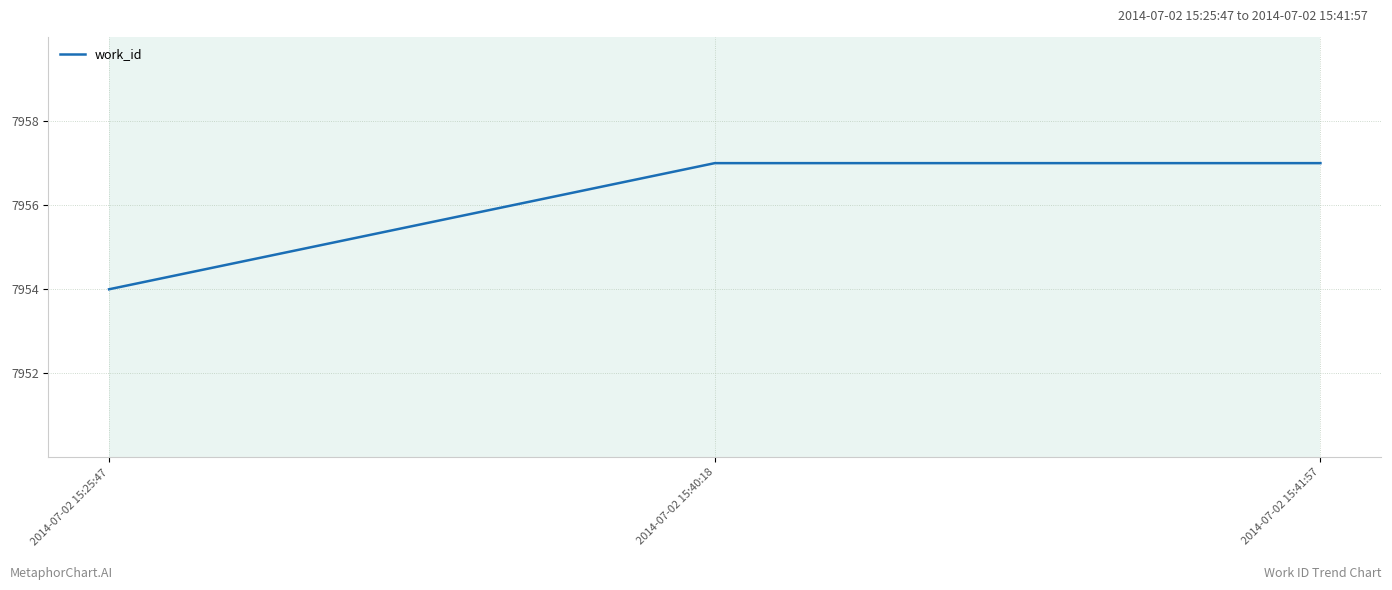

What is the change in value from 2014-07-02 15:25:47 to 2014-07-02 15:41:57?

+3